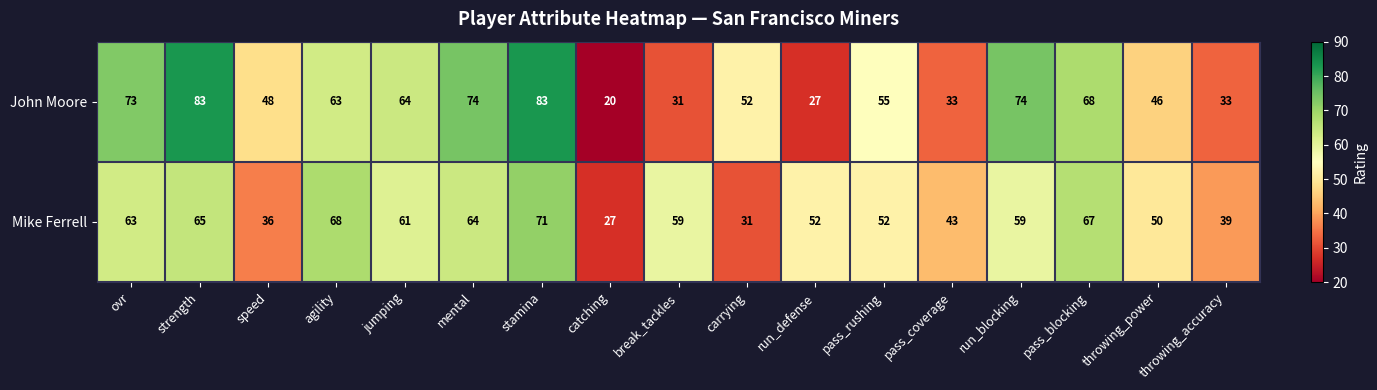

True or false: John Moore has a value of 94 at pass_rushing.

False